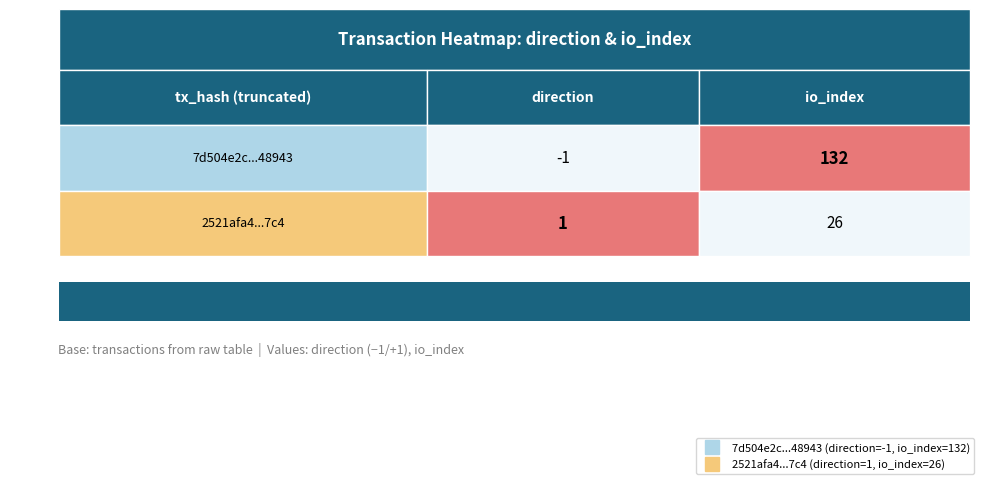

What is the spread (max minus min) of values at 1?

106